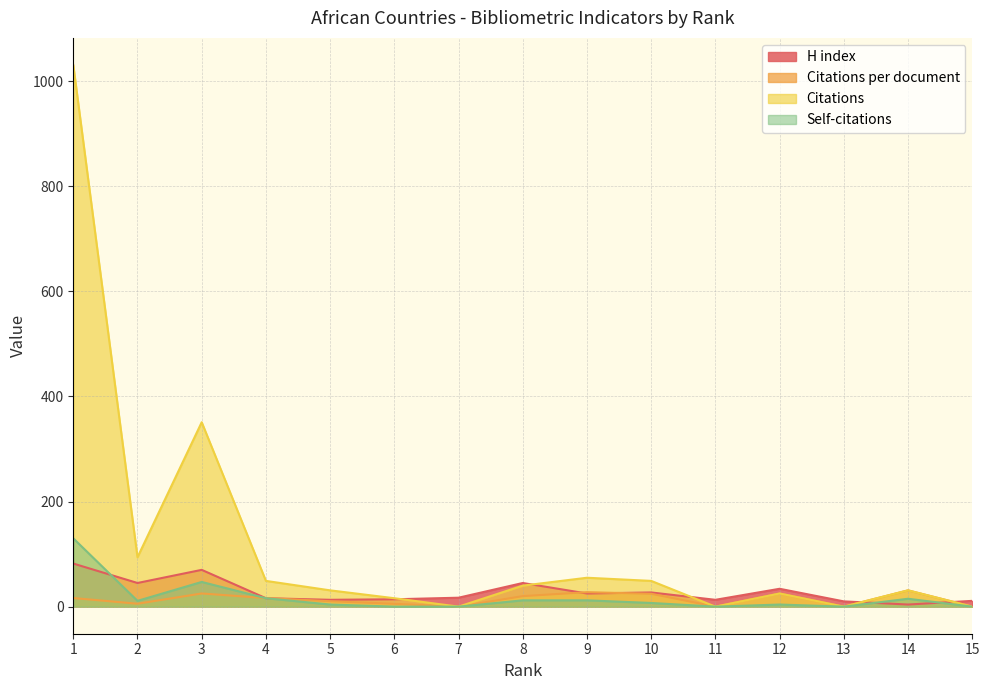

What is the value of the Self-citations point at the 4th from the left?

16.0